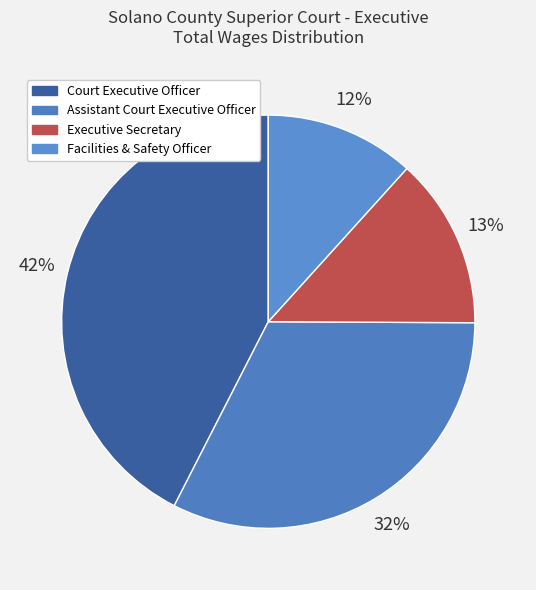

True or false: Assistant Court Executive Officer accounts for 18% of the total.

False